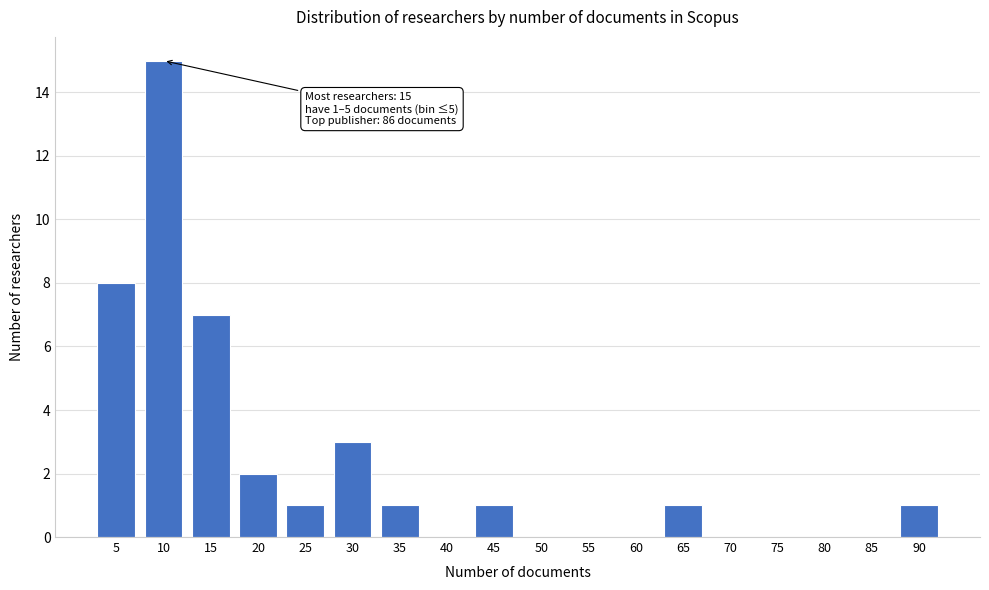

Reading left to right, extract all data points from this chart.

5=8	10=15	15=7	20=2	25=1	30=3	35=1	40=0	45=1	50=0	55=0	60=0	65=1	70=0	75=0	80=0	85=0	90=1